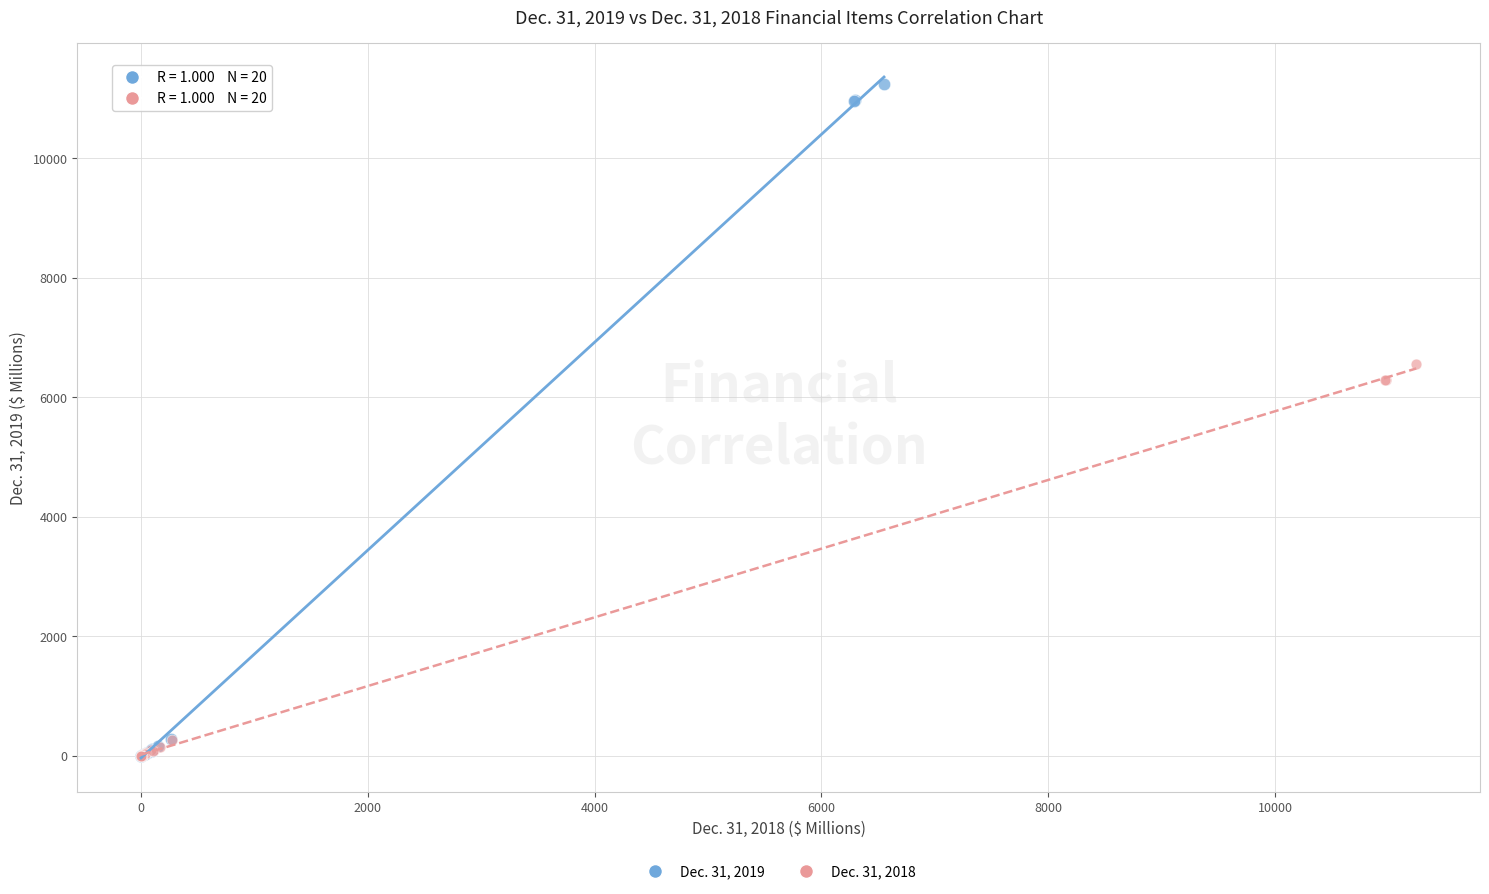

Which series contains the highest Y value?

Dec. 31, 2019